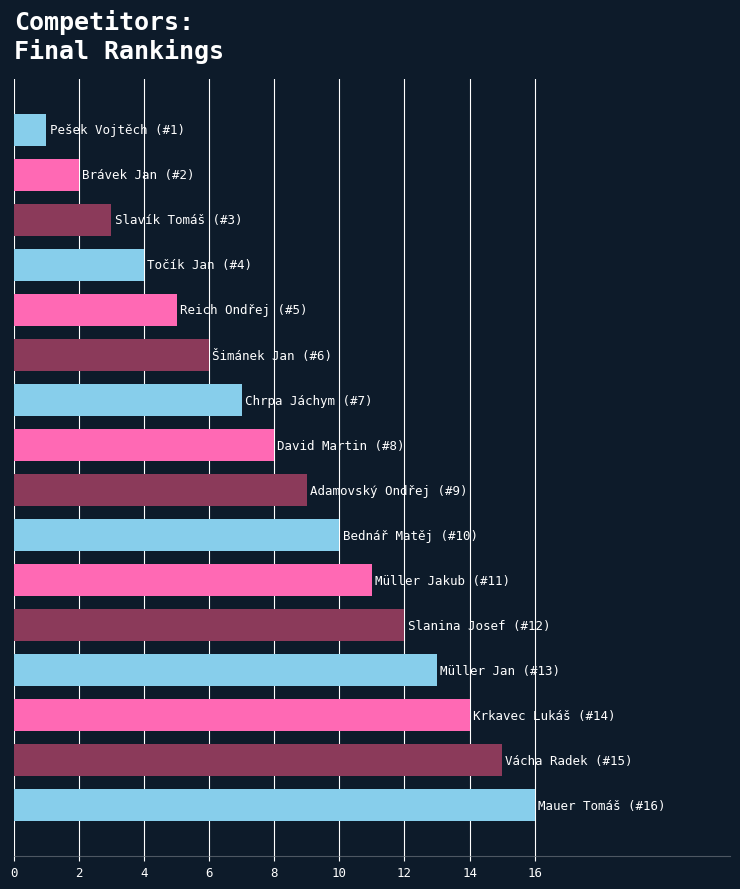

What is the sum of all values?

136